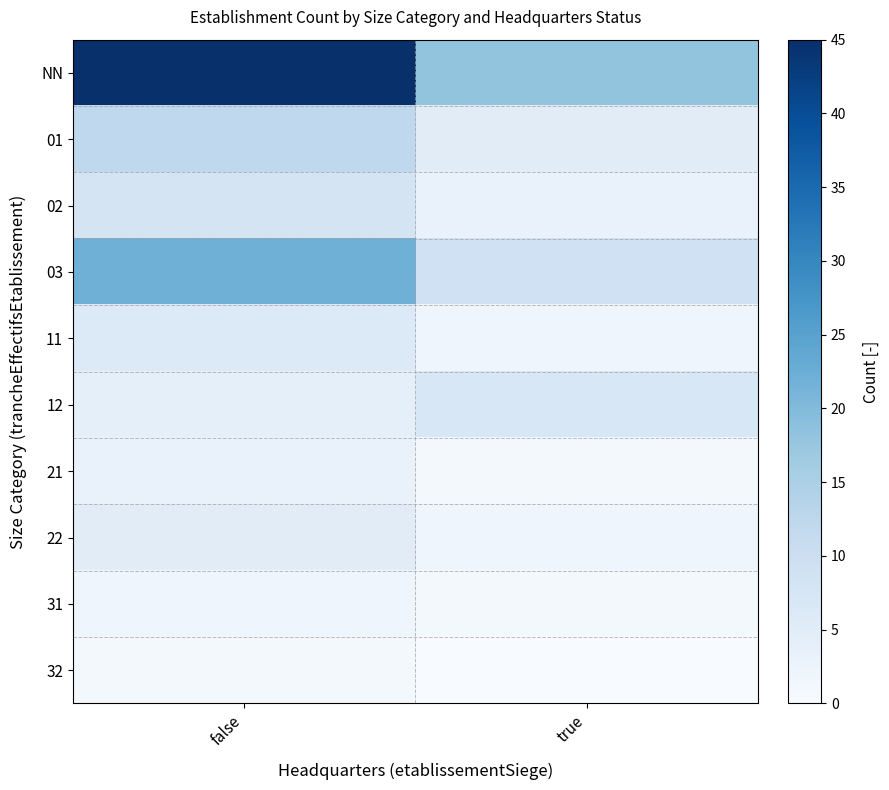

Reading right to left, what are all the values shown in this chart?

NN: true=18	false=45
01: true=5	false=12
02: true=3	false=8
03: true=9	false=22
11: true=2	false=6
12: true=7	false=4
21: true=1	false=3
22: true=2	false=5
31: true=1	false=2
32: true=0	false=1